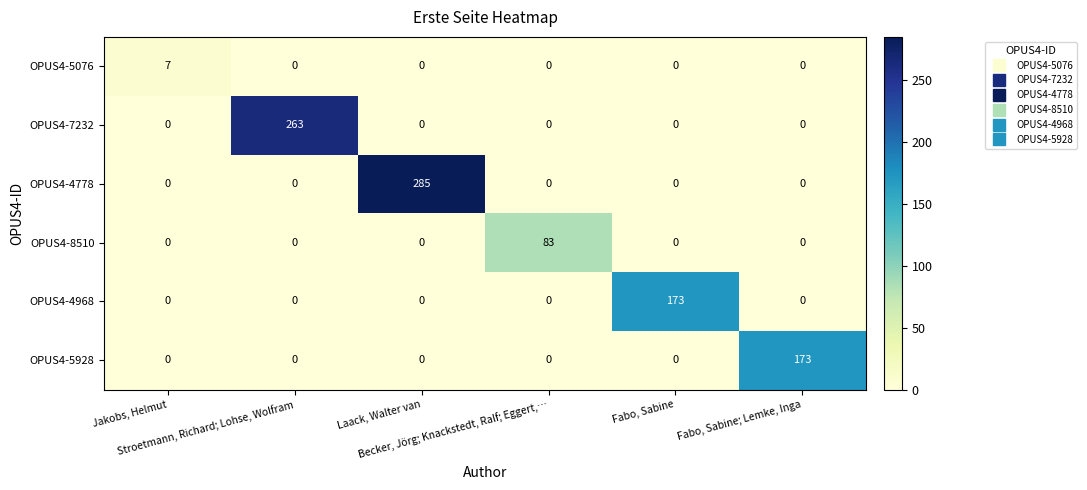

What is the difference between the maximum and minimum values in the OPUS4-4968 series?

173